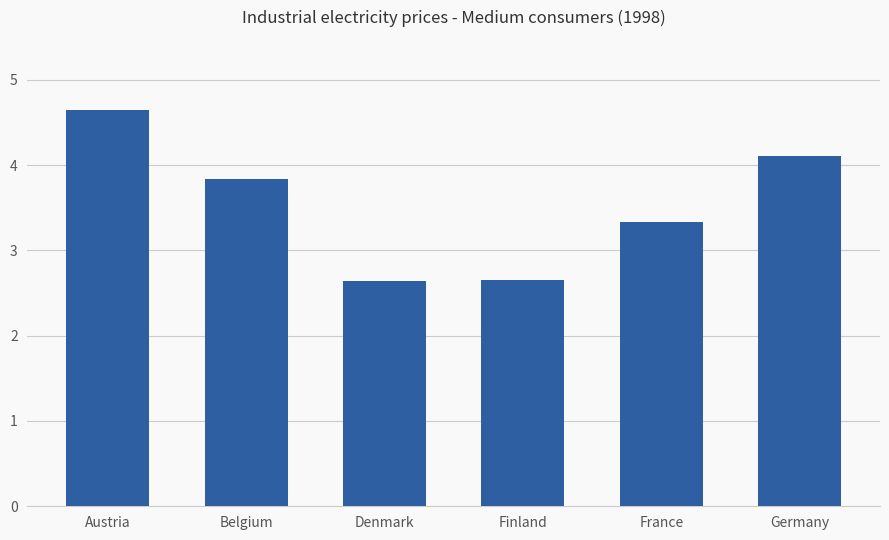

What is the label of the 3rd bar from the right?

Finland